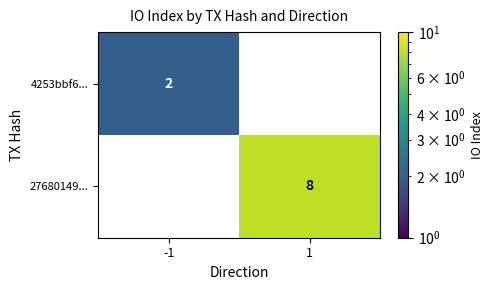

What is the sum of all 27680149... values?

8